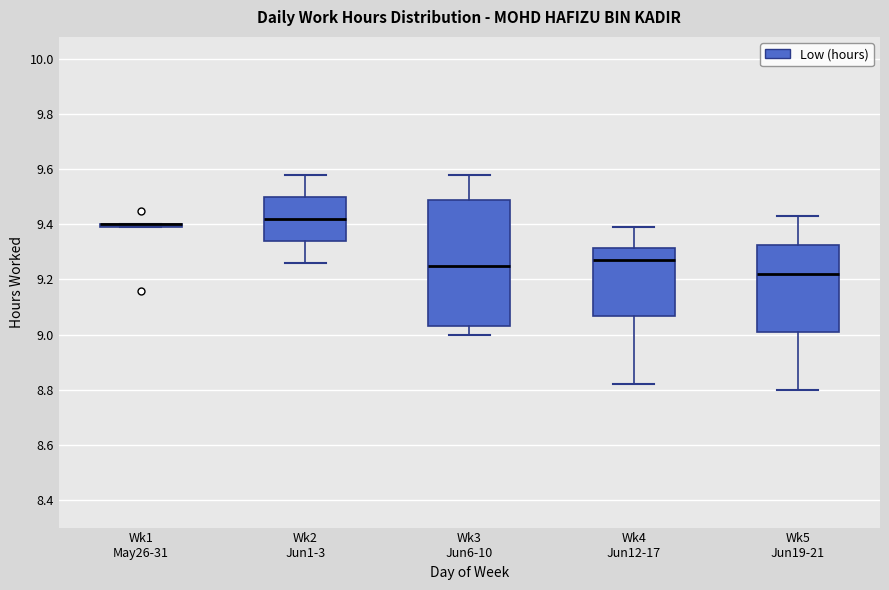

Reading left to right, read every box against the y-axis: the position of its median line, the range the box covers, and the ends of its whiskers. The values are not printed on the chart, so give them approximately, as read against the axis.

Wk1 May26-31: box collapsed to a line at 9.40, whiskers 9.40 to 9.40
Wk2 Jun1-3: median 9.42, box 9.34 to 9.50, whiskers 9.26 to 9.58
Wk3 Jun6-10: median 9.26, box 9.04 to 9.50, whiskers 9.00 to 9.58
Wk4 Jun12-17: median 9.28, box 9.06 to 9.32, whiskers 8.82 to 9.40
Wk5 Jun19-21: median 9.22, box 9.02 to 9.32, whiskers 8.80 to 9.44